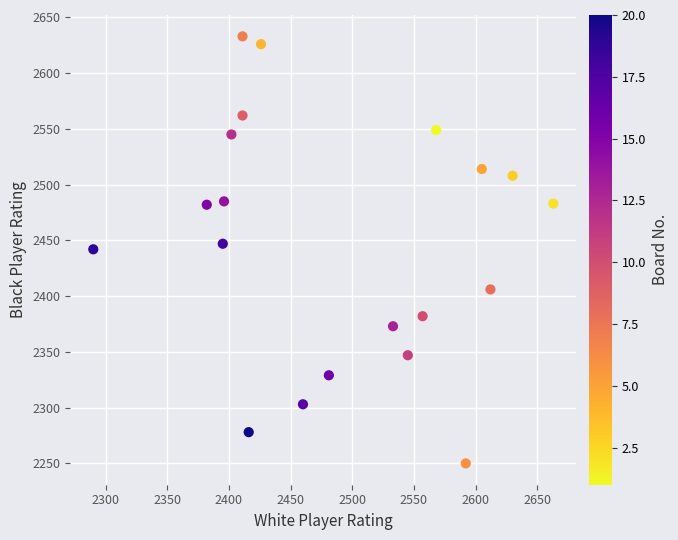

What is the range of Y values (max minus min)?

383